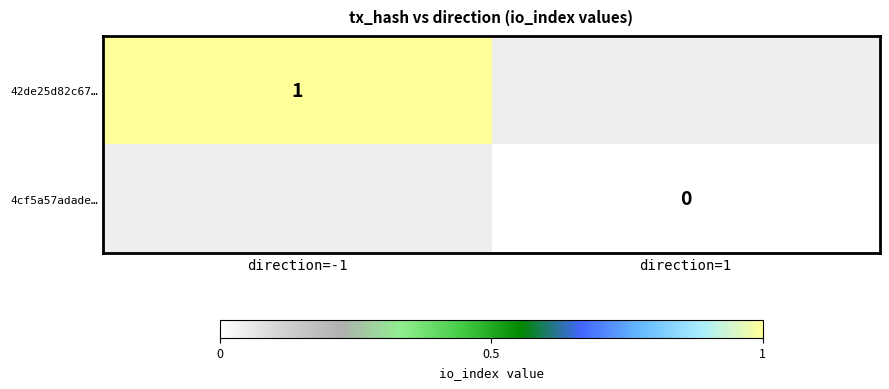

The value of 42de25d82c67… at direction=-1 is 1. True or false?

True